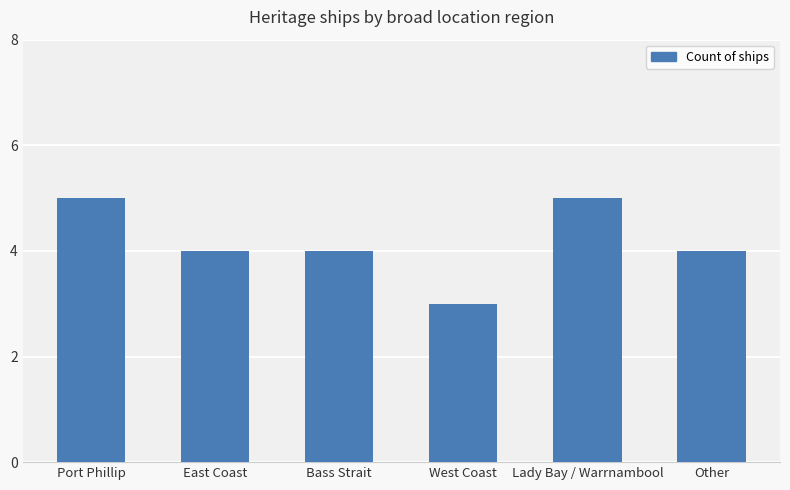

What is the sum of all values?

25